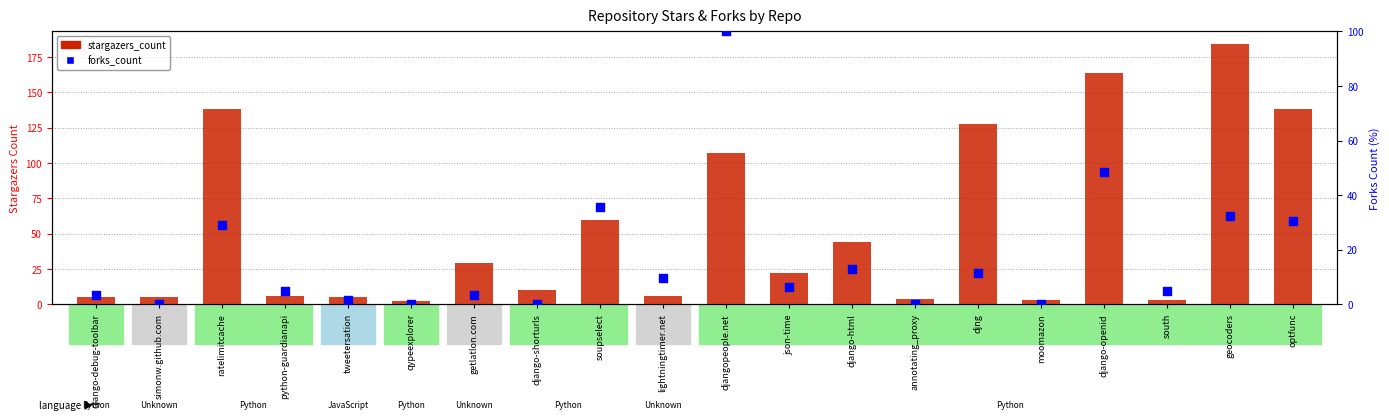

Which series contains the highest Y value?

stargazers_count